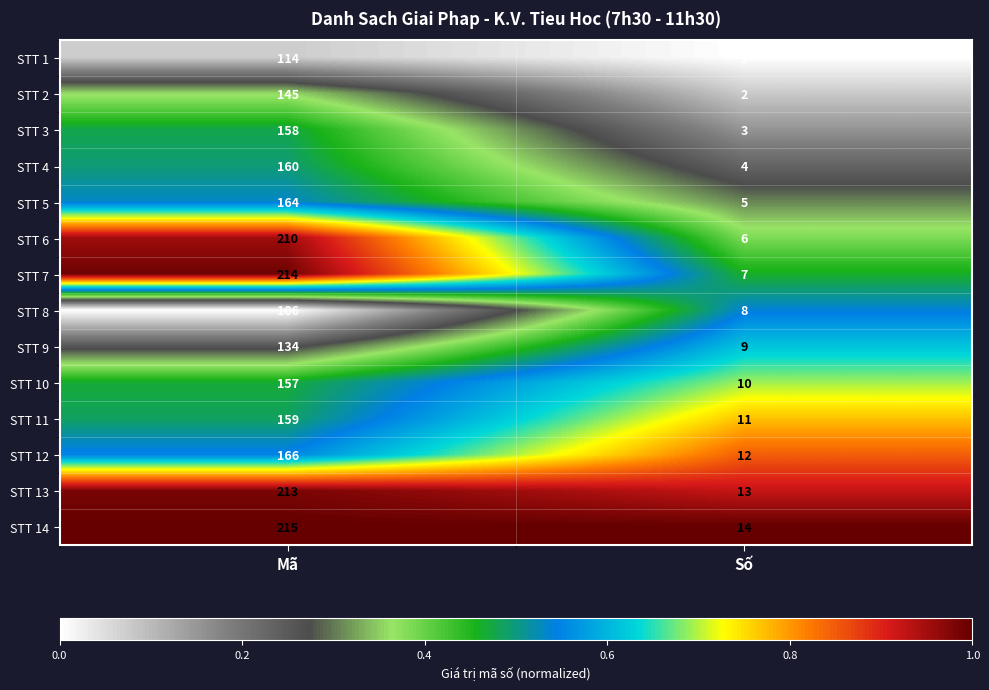

What is the average value of the STT 11 series?

85